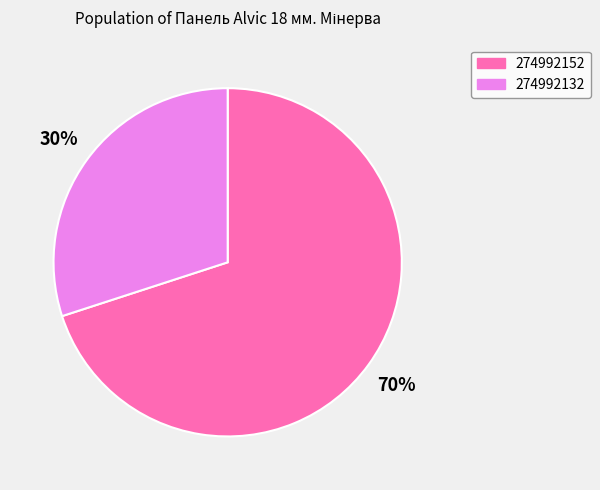

Which category has the smallest portion of the pie?

274992132